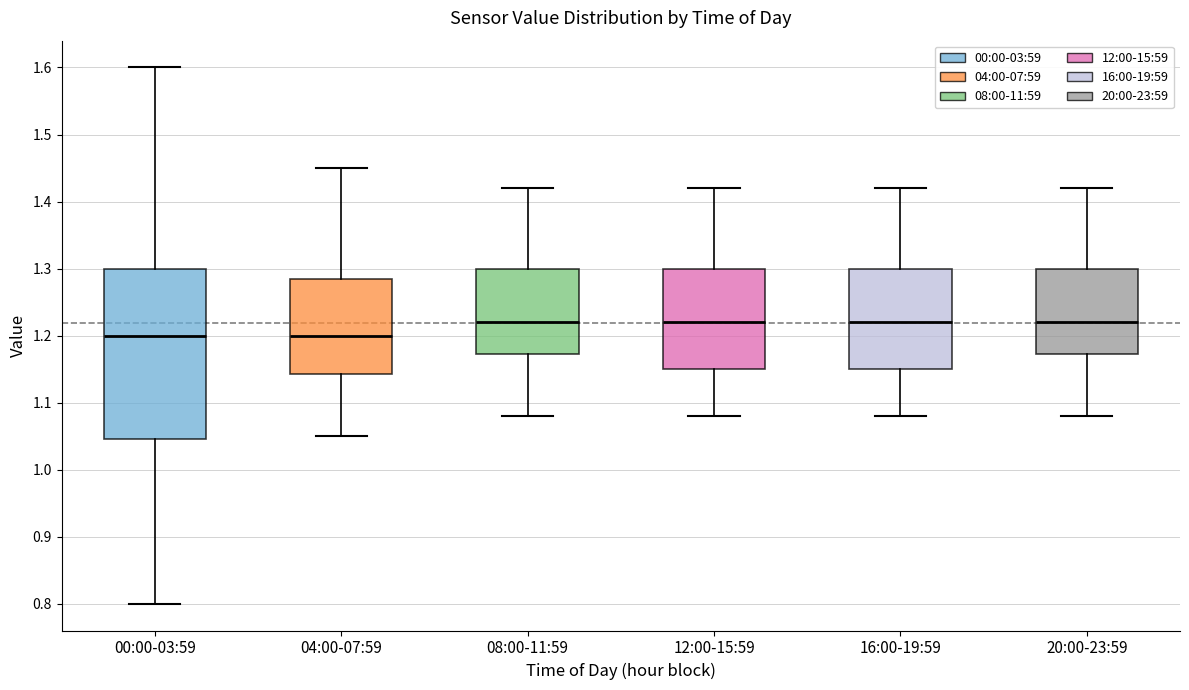

Reading left to right, read every box against the y-axis: the position of its median line, the range the box covers, and the ends of its whiskers. The values are not printed on the chart, so give them approximately, as read against the axis.

00:00-03:59: median 1.20, box 1.05 to 1.30, whiskers 0.80 to 1.60
04:00-07:59: median 1.20, box 1.14 to 1.29, whiskers 1.05 to 1.45
08:00-11:59: median 1.22, box 1.17 to 1.30, whiskers 1.08 to 1.42
12:00-15:59: median 1.22, box 1.15 to 1.30, whiskers 1.08 to 1.42
16:00-19:59: median 1.22, box 1.15 to 1.30, whiskers 1.08 to 1.42
20:00-23:59: median 1.22, box 1.17 to 1.30, whiskers 1.08 to 1.42